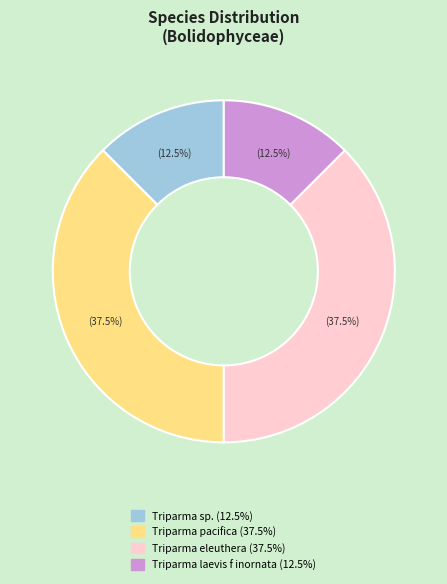

Is there any slice that represents more than half of the pie?

No